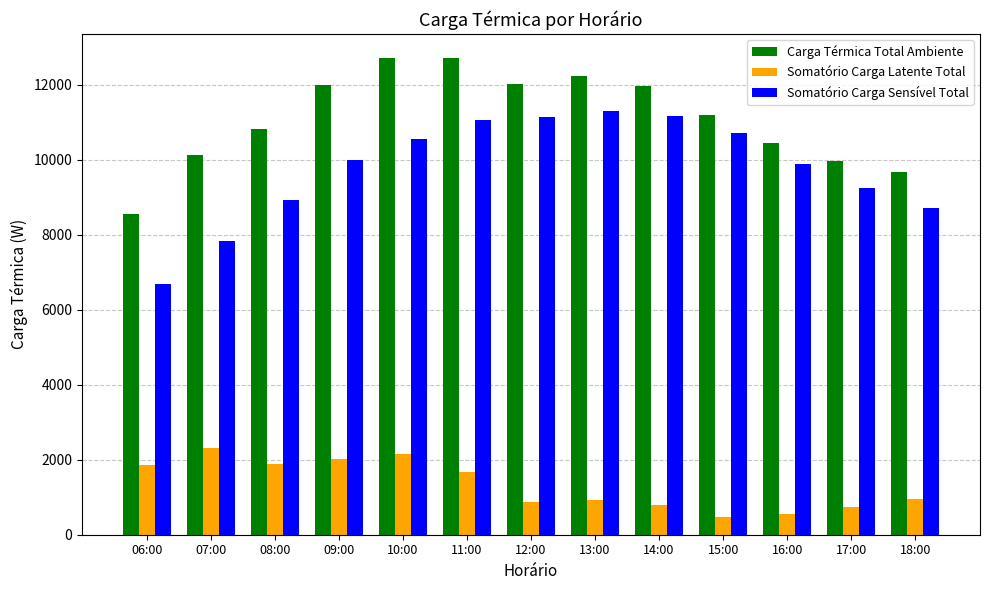

How many bars are there in total?

39